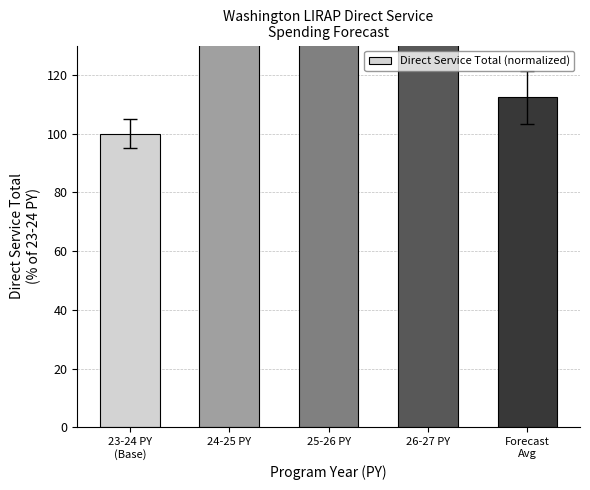

The chart shows a value of 90.3 at 24-25 PY. True or false?

False